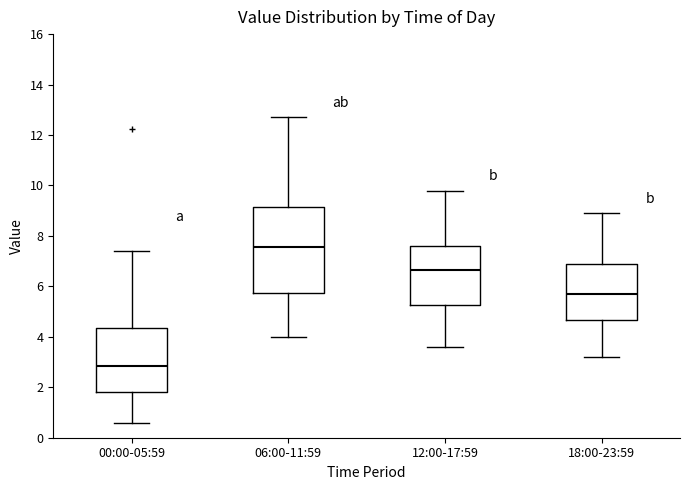

Where does the upper whisker of the box for 12:00-17:59 end on the y-axis? The values are not printed on the chart, so give them approximately, as read against the axis.

9.8